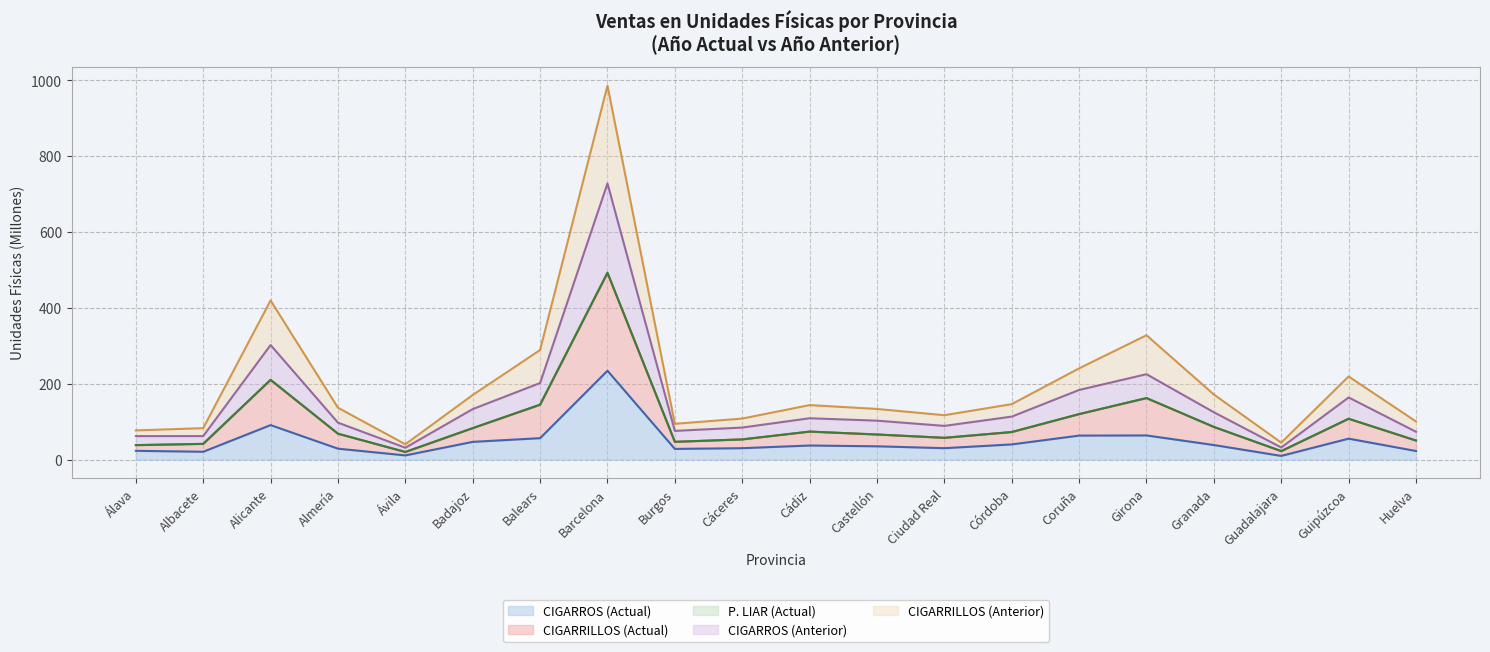

What is the average value of the CIGARRILLOS (Actual) series?

101.0